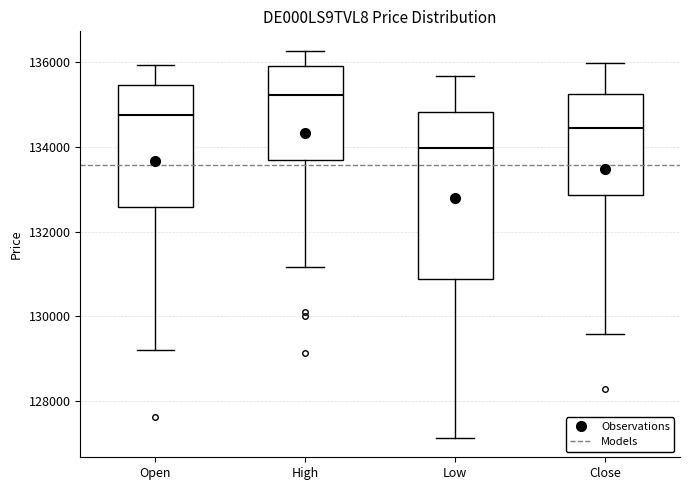

Comparing the boxes themselves (not the whiskers), which one is the tallest?

Low